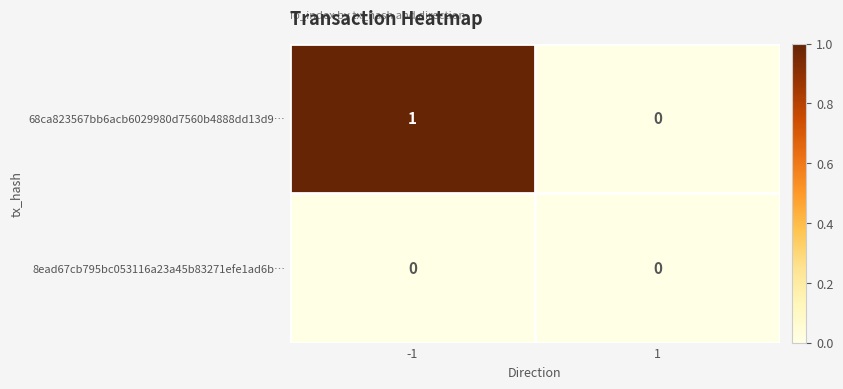

At which category is the sum across all series the highest?

-1